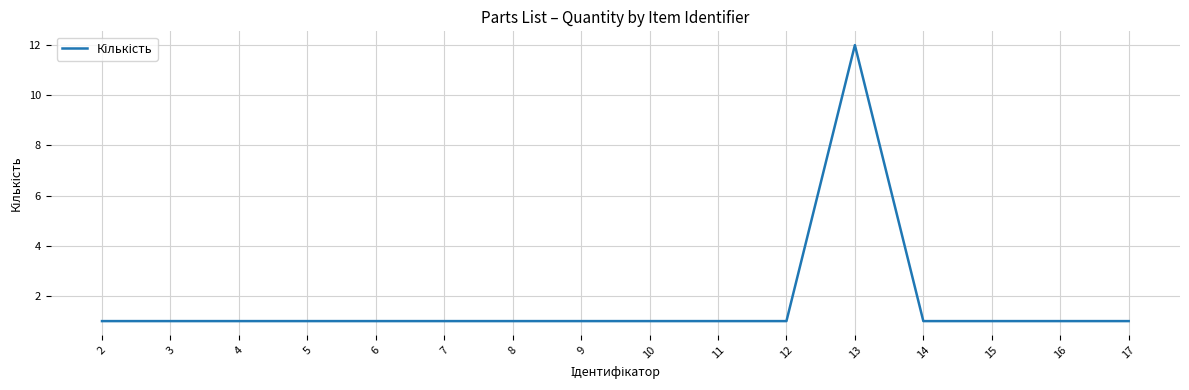

Between 9 and 13, which is larger?

13